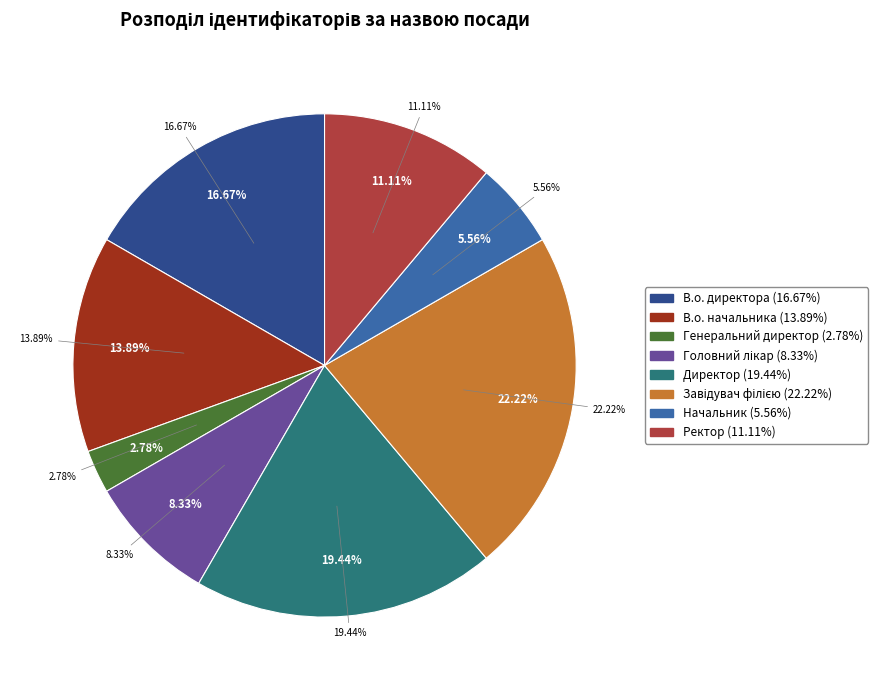

How many segments does this pie chart have?

8